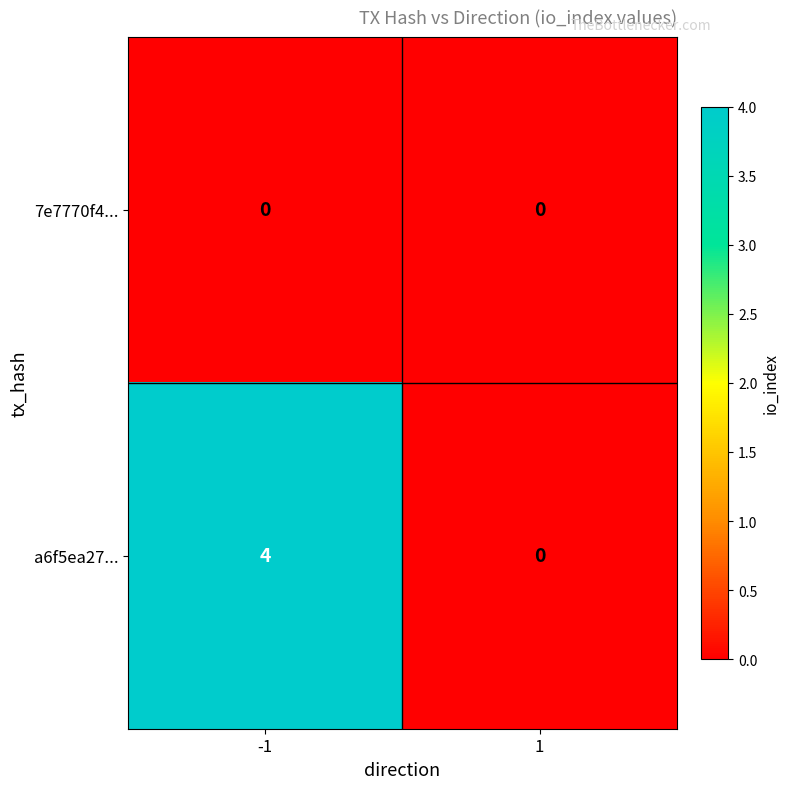

How many categories are shown in the chart?

2